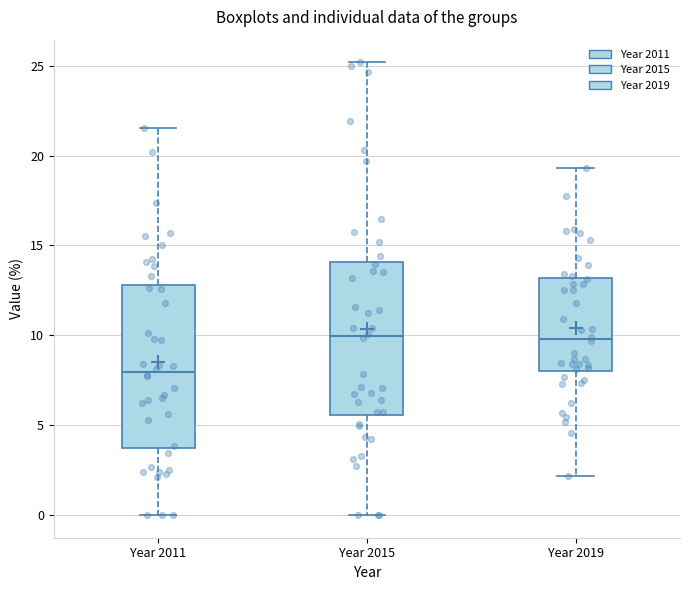

Comparing the boxes themselves (not the whiskers), which one is the tallest?

Year 2011